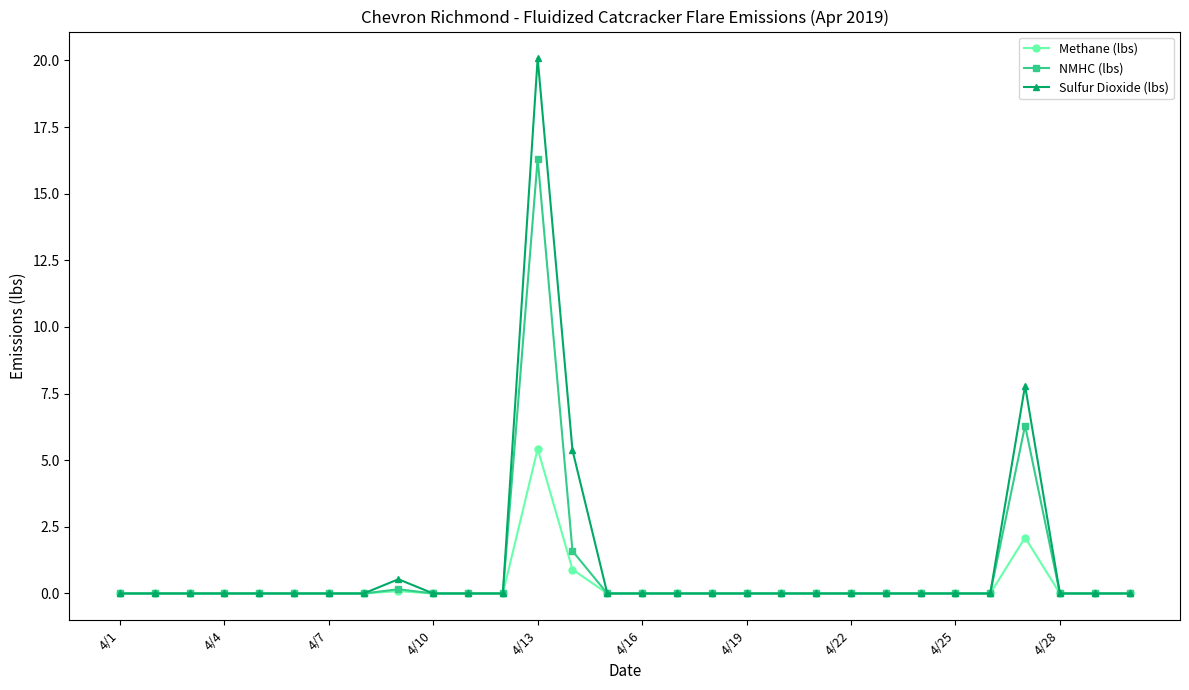

What is the greatest value displayed?

20.1